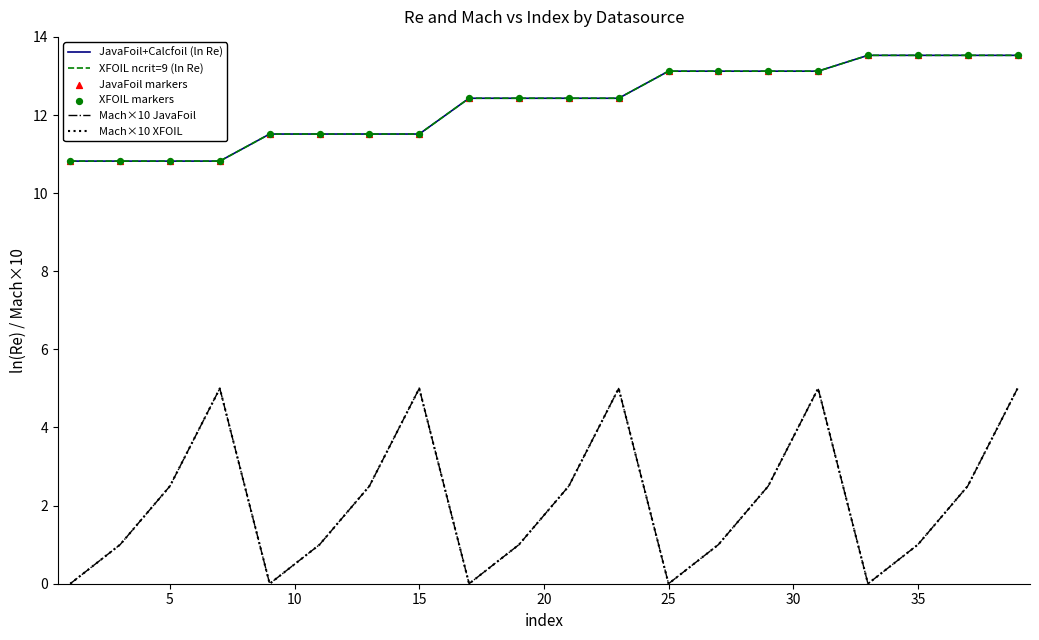

Which series has the largest total across all categories?

JavaFoil+Calcfoil (ln Re)